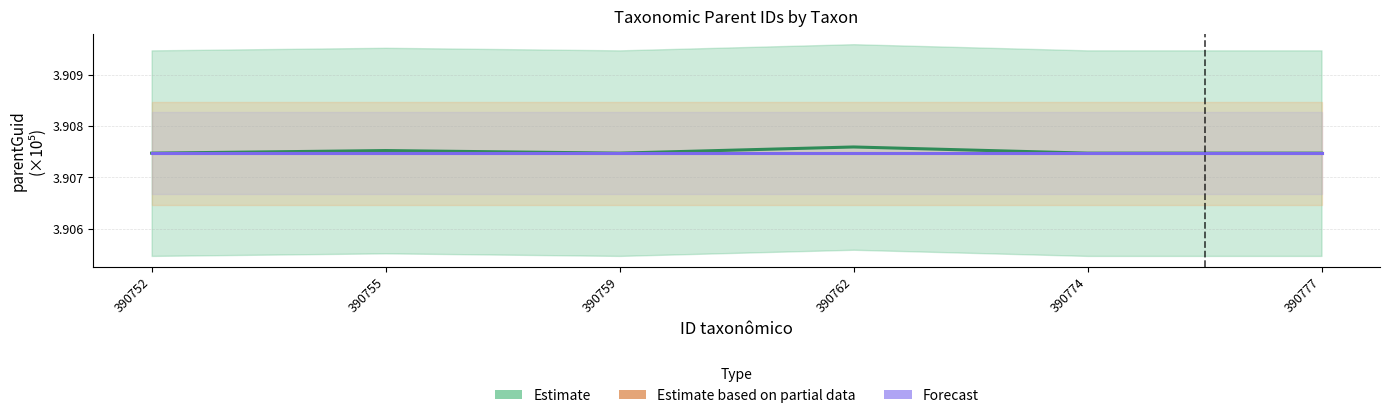

Reading left to right, extract all data points from this chart.

Estimate: 390752=3.9	390755=3.9	390759=3.9	390762=3.9	390774=3.9	390777=3.9
Estimate based on partial data: 390752=3.9	390755=3.9	390759=3.9	390762=3.9	390774=3.9	390777=3.9
Forecast: 390752=3.9	390755=3.9	390759=3.9	390762=3.9	390774=3.9	390777=3.9